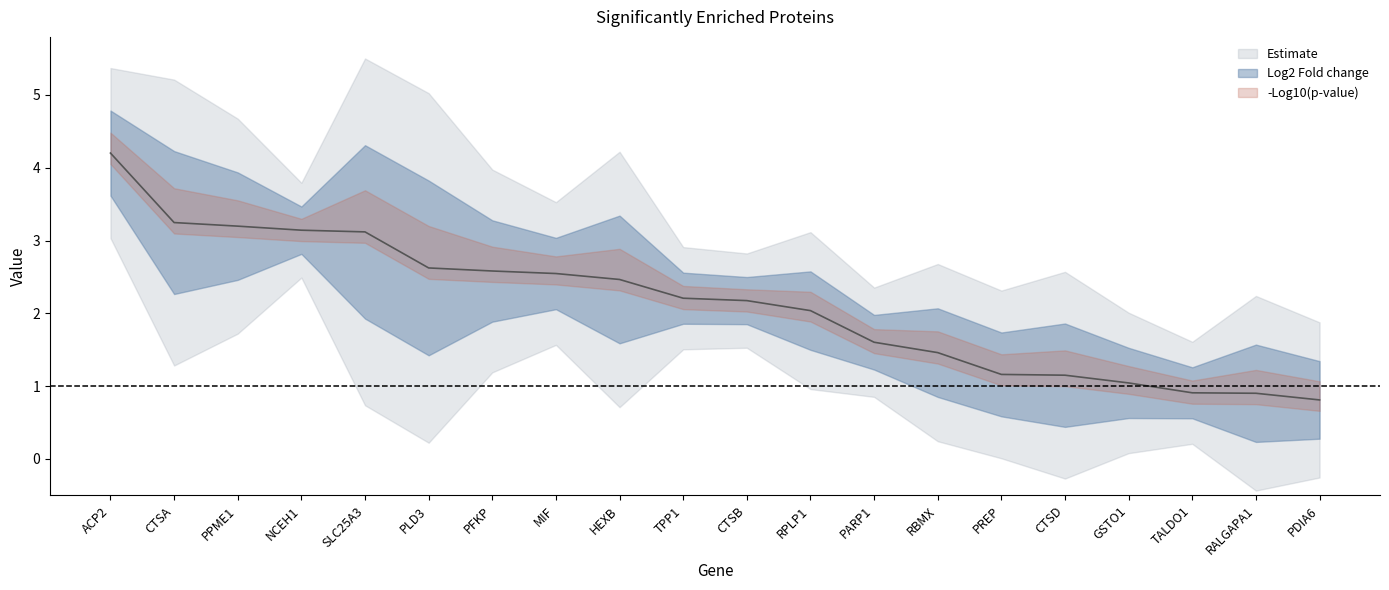

At which label is the value closest to 2?

RPLP1